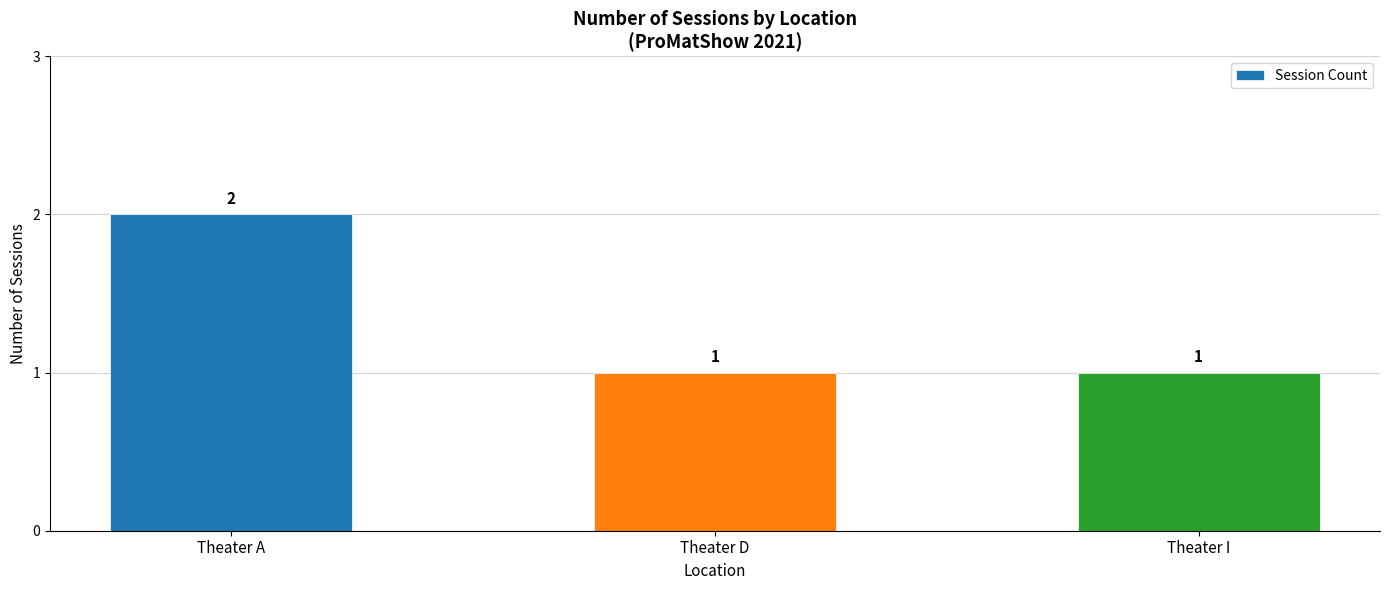

What is the ratio of the value at Theater A to the value at Theater I?

2.0